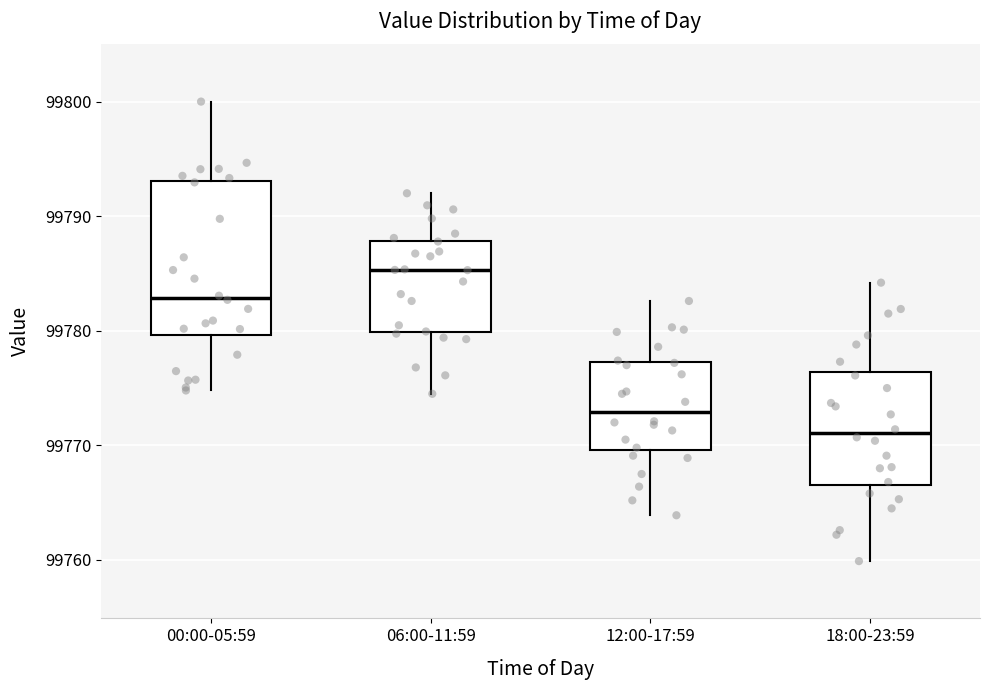

Which box has the lowest median line?

18:00-23:59